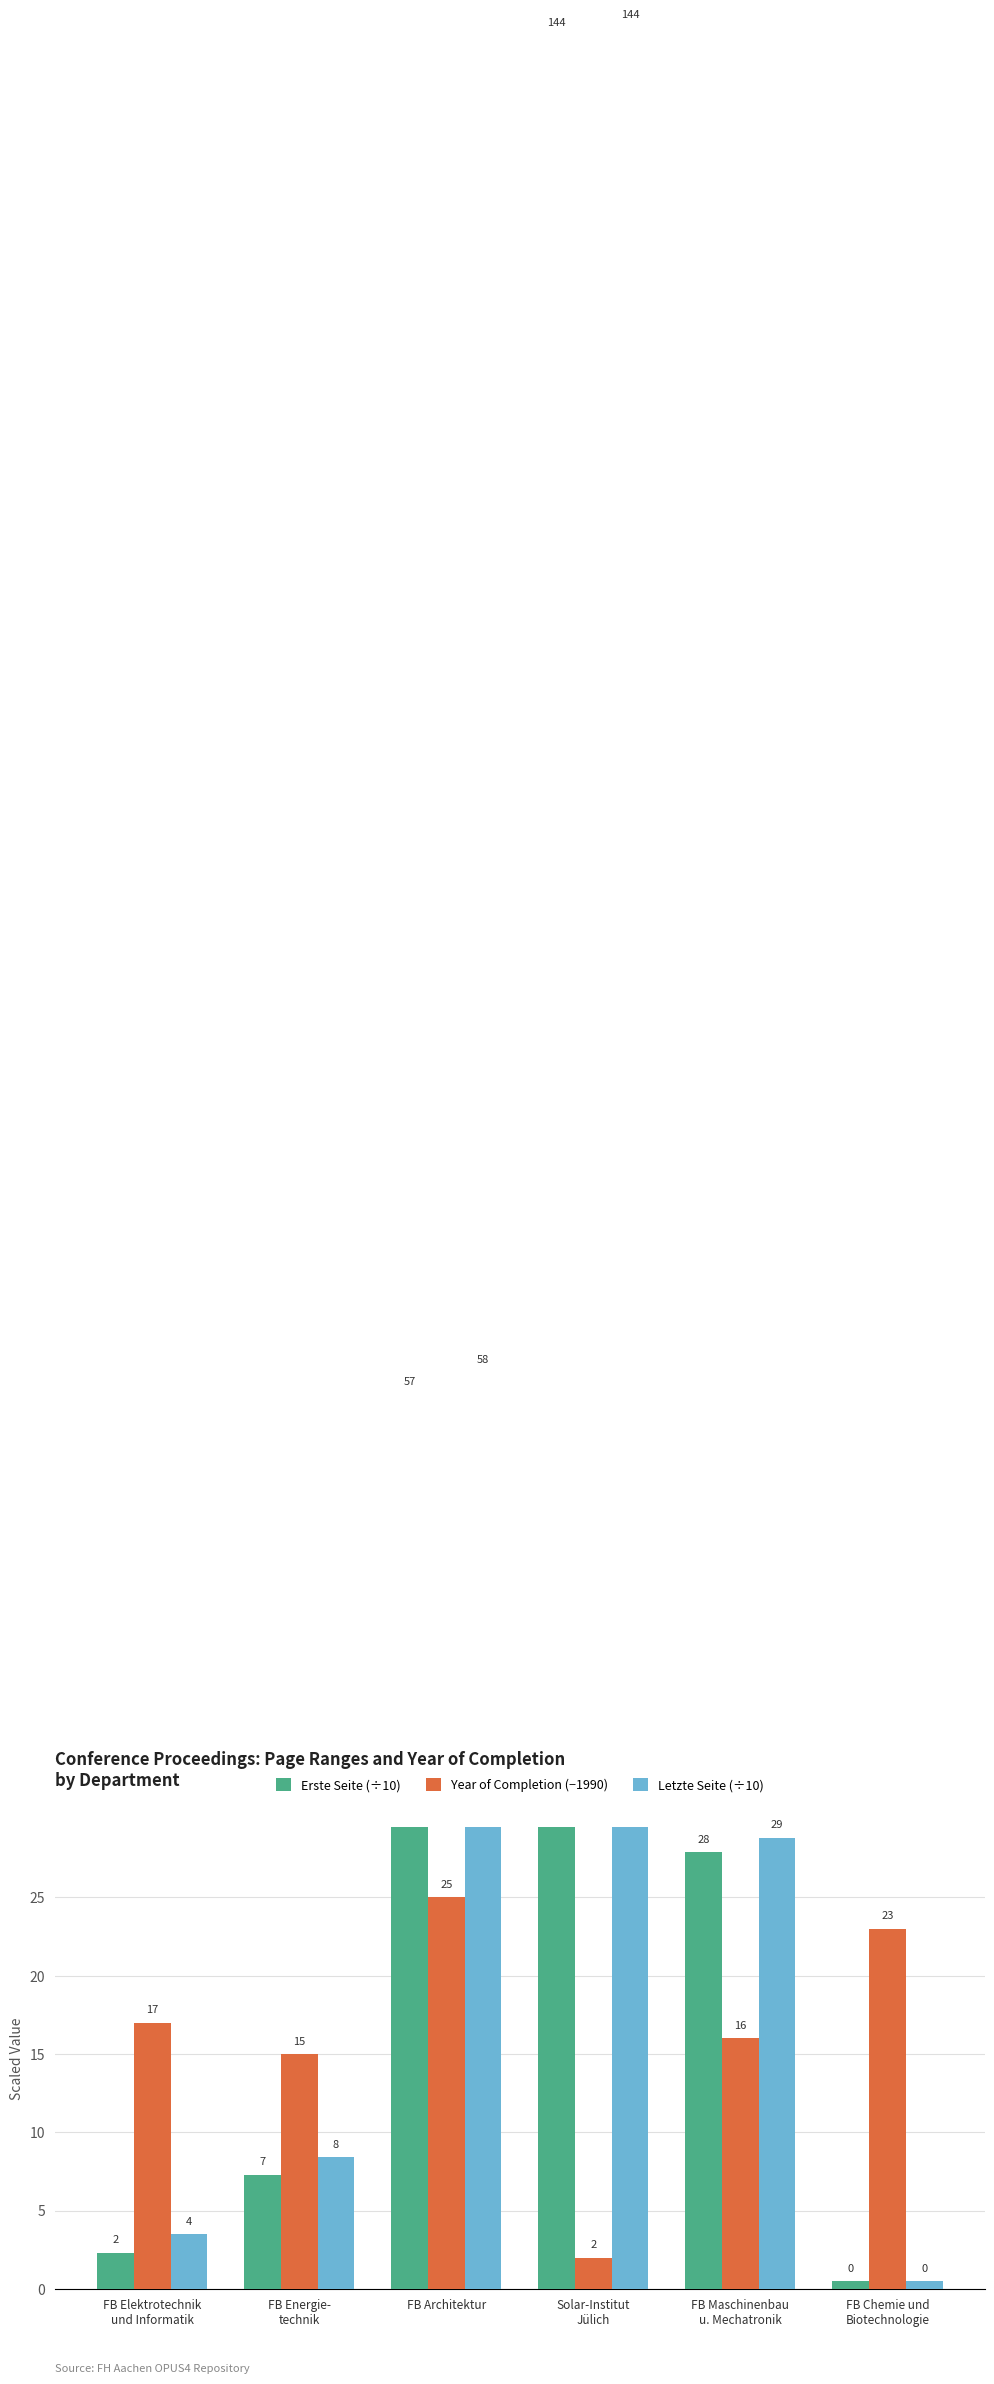

The value of Letzte Seite (÷10) at Solar-Institut
Jülich is 48.0. True or false?

False